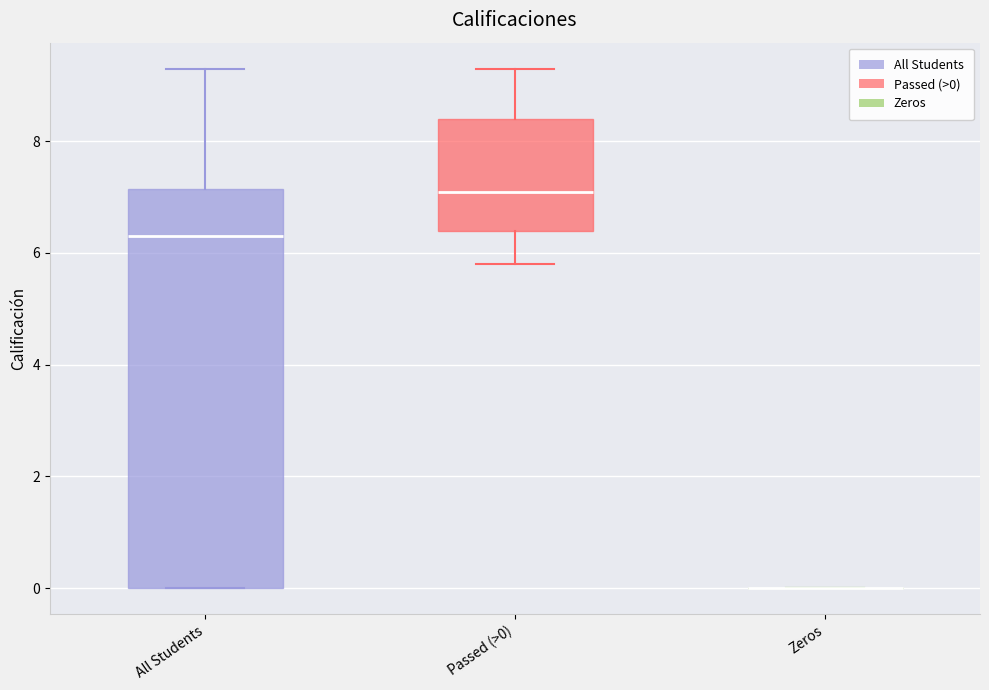

Comparing the boxes themselves (not the whiskers), which one is the tallest?

All Students